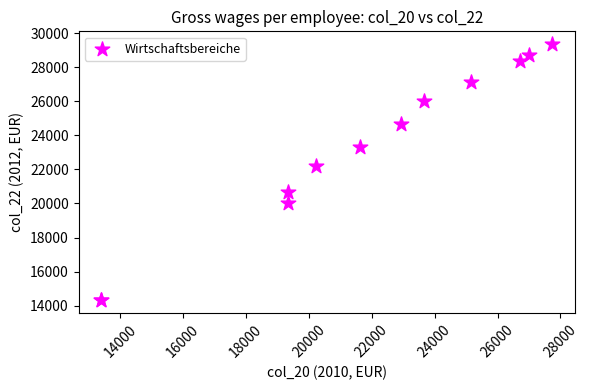

What Y value in the scatter plot is closest to 21842?

22185